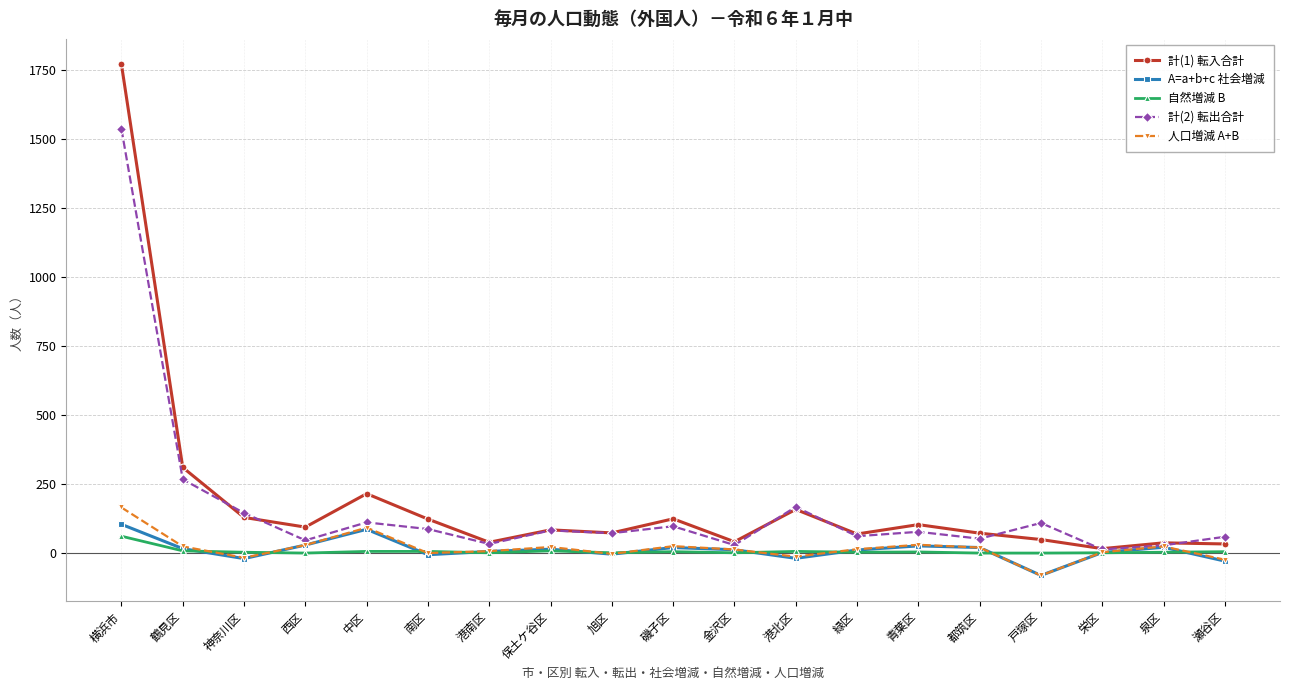

At which category does 人口増減 A+B reach its first local valley?

神奈川区